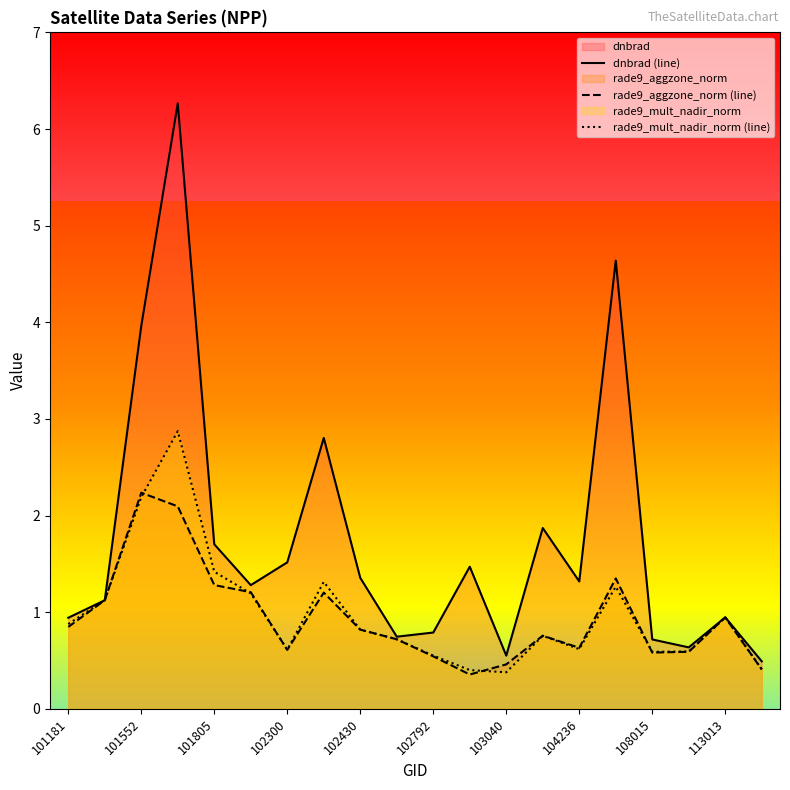

What is the difference between the maximum and second lowest values in the rade9_mult_nadir_norm (line) series?

2.5